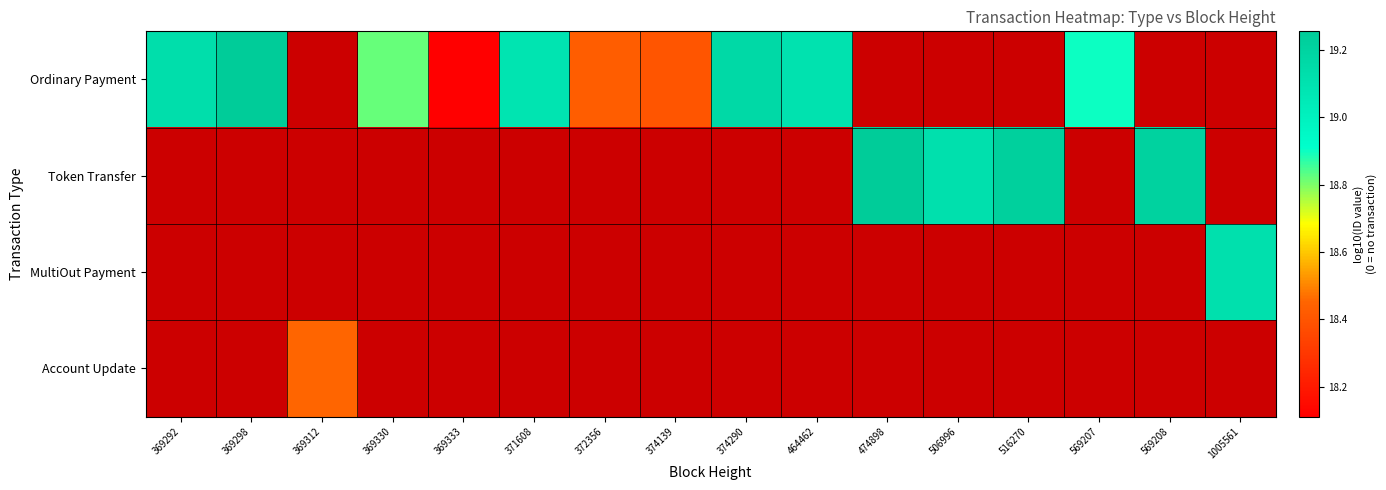

Rank the series by their average value, from highest to lowest.

Ordinary Payment, Token Transfer, MultiOut Payment, Account Update